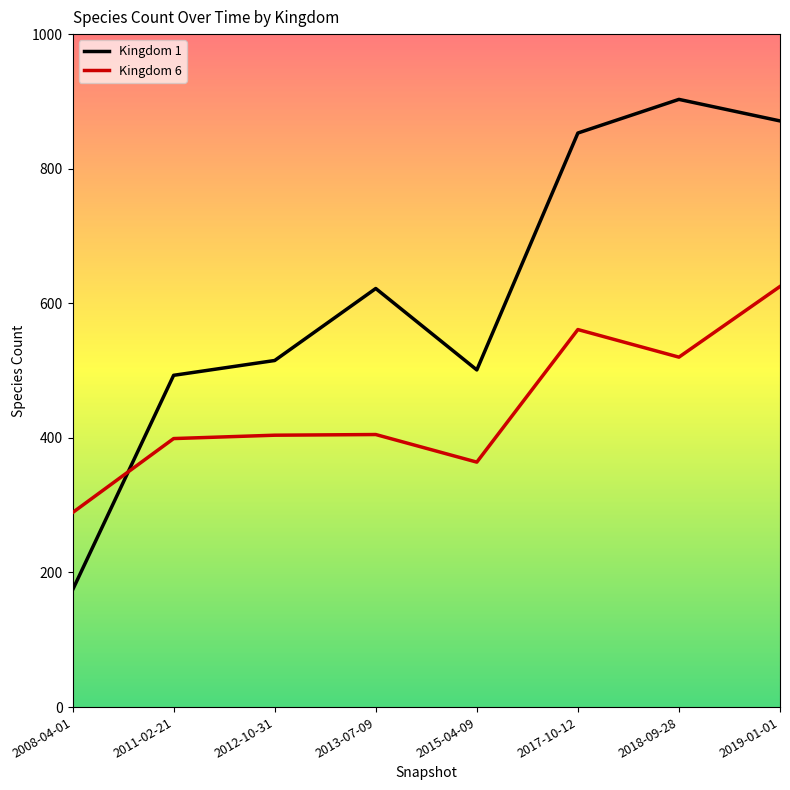

Rank the series by their average value, from highest to lowest.

Kingdom 1, Kingdom 6